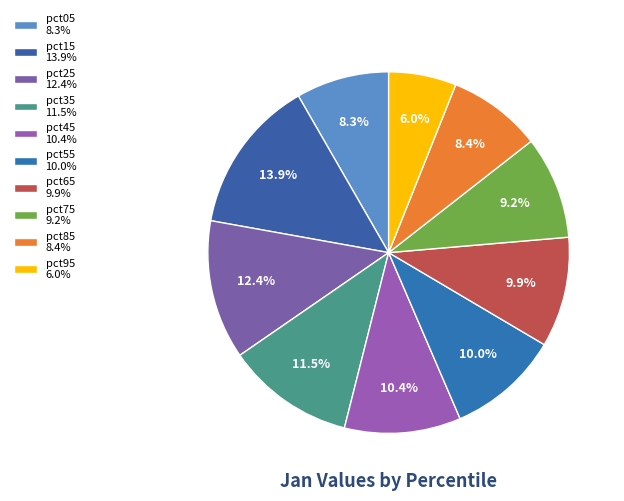

What percentage is the pct15 slice, to the nearest percent?

14%